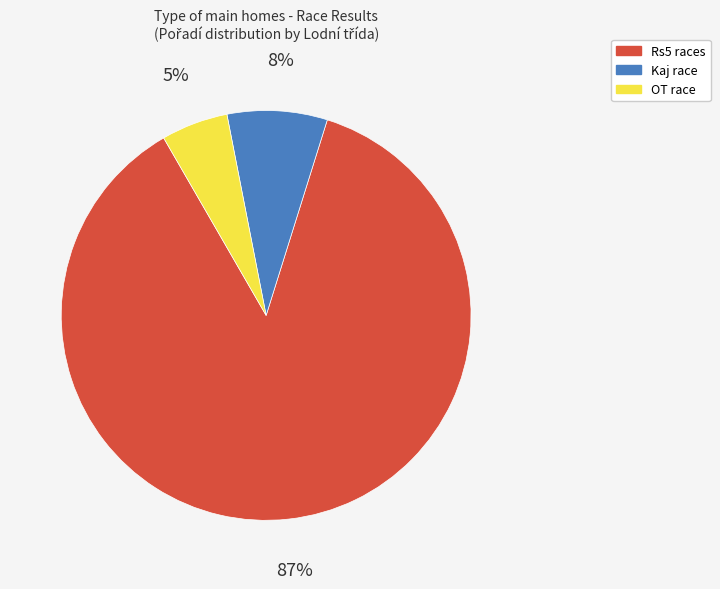

To the nearest percent, what is the average slice percentage?

33%